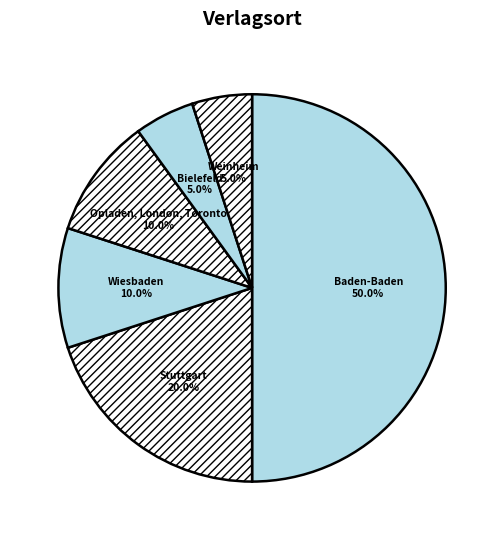

Do Baden-Baden and Weinheim together represent more than half of the pie?

Yes